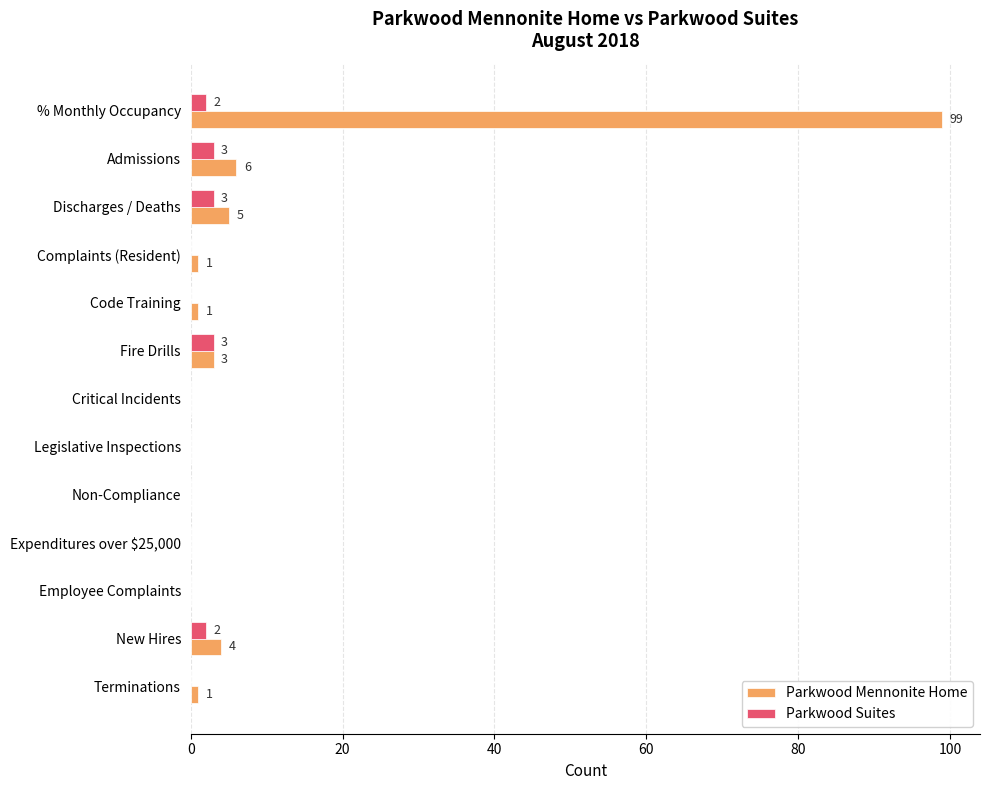

What is the sum of all Parkwood Suites values?

13